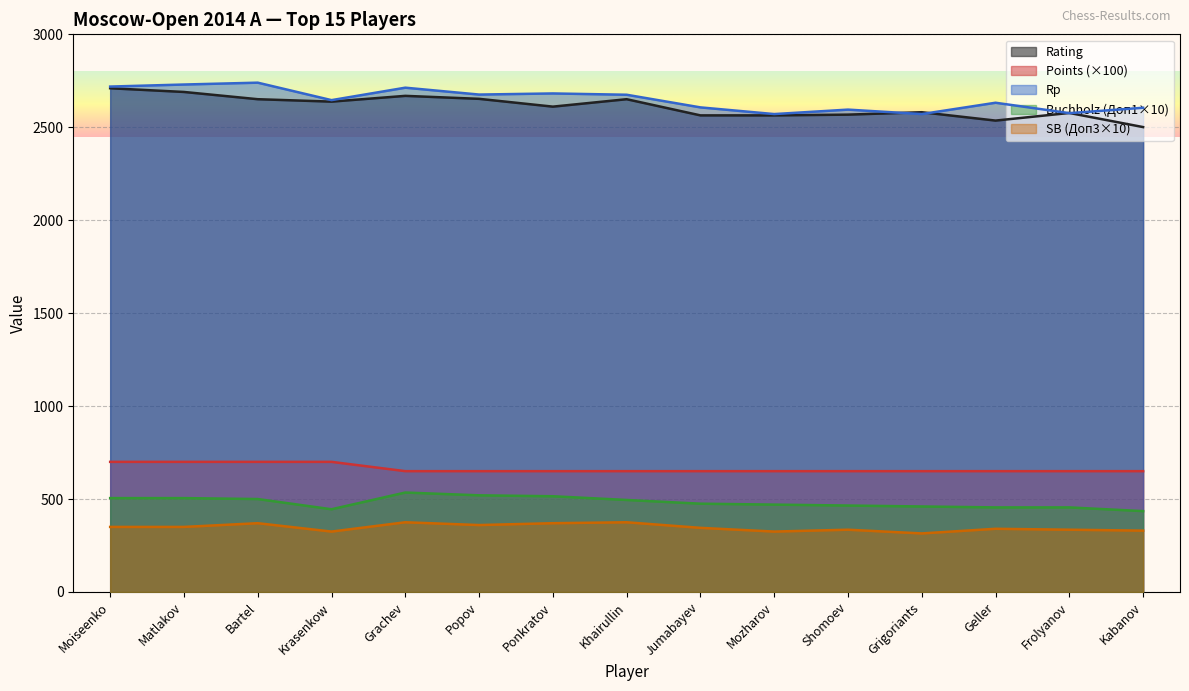

Which category has the highest value in the Rp series?

Bartel